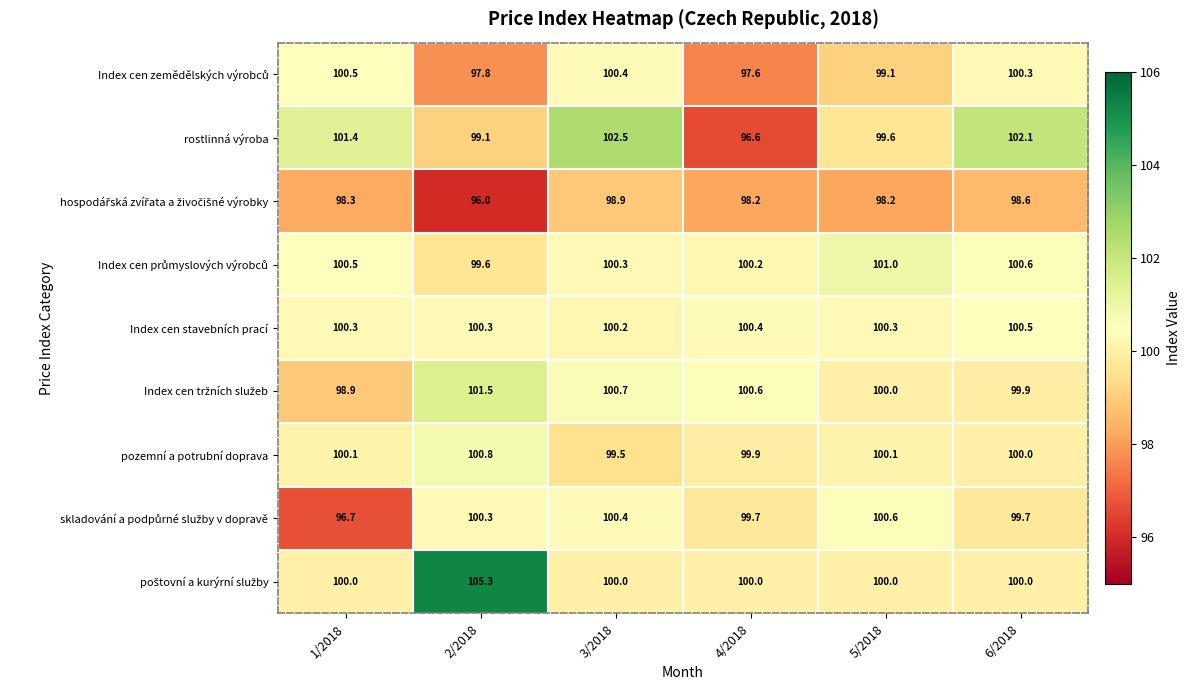

Where does the pozemní a potrubní doprava series first go above 100?

1/2018